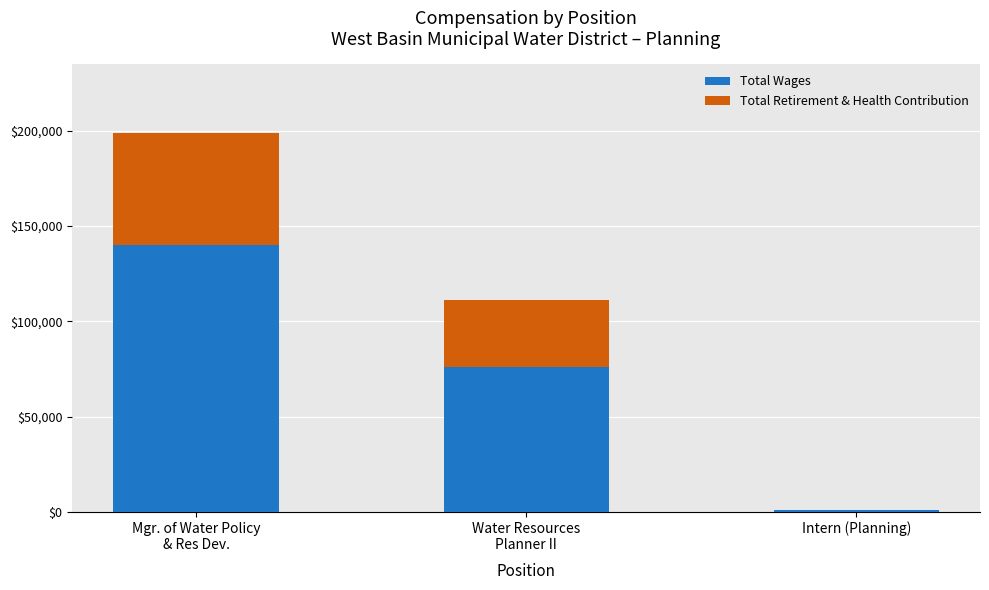

What is the highest value of the Total Wages series?

140030